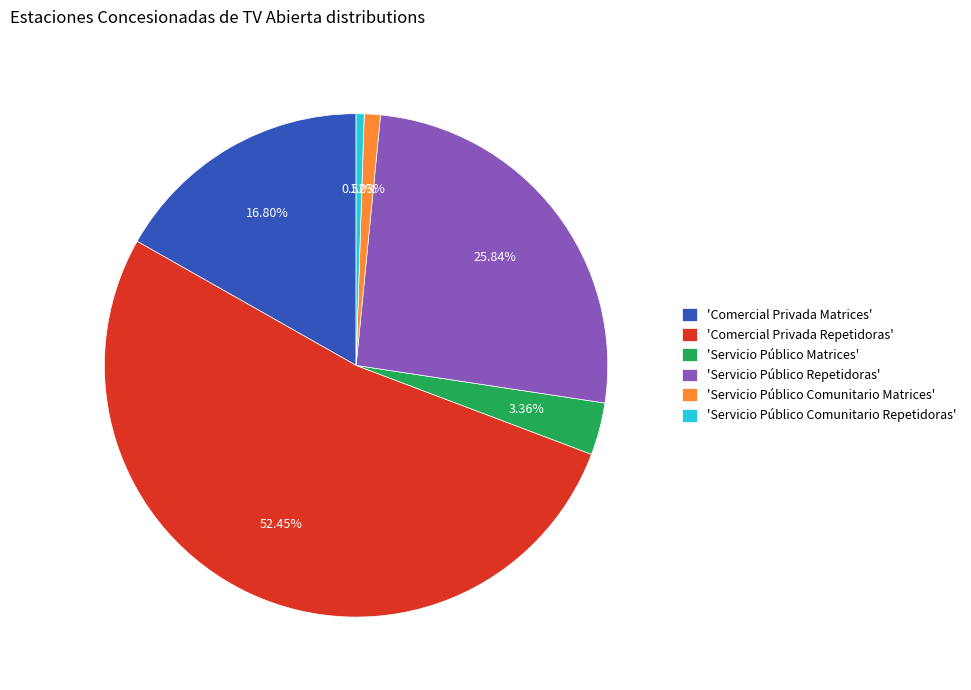

Is there any slice that represents more than half of the pie?

Yes